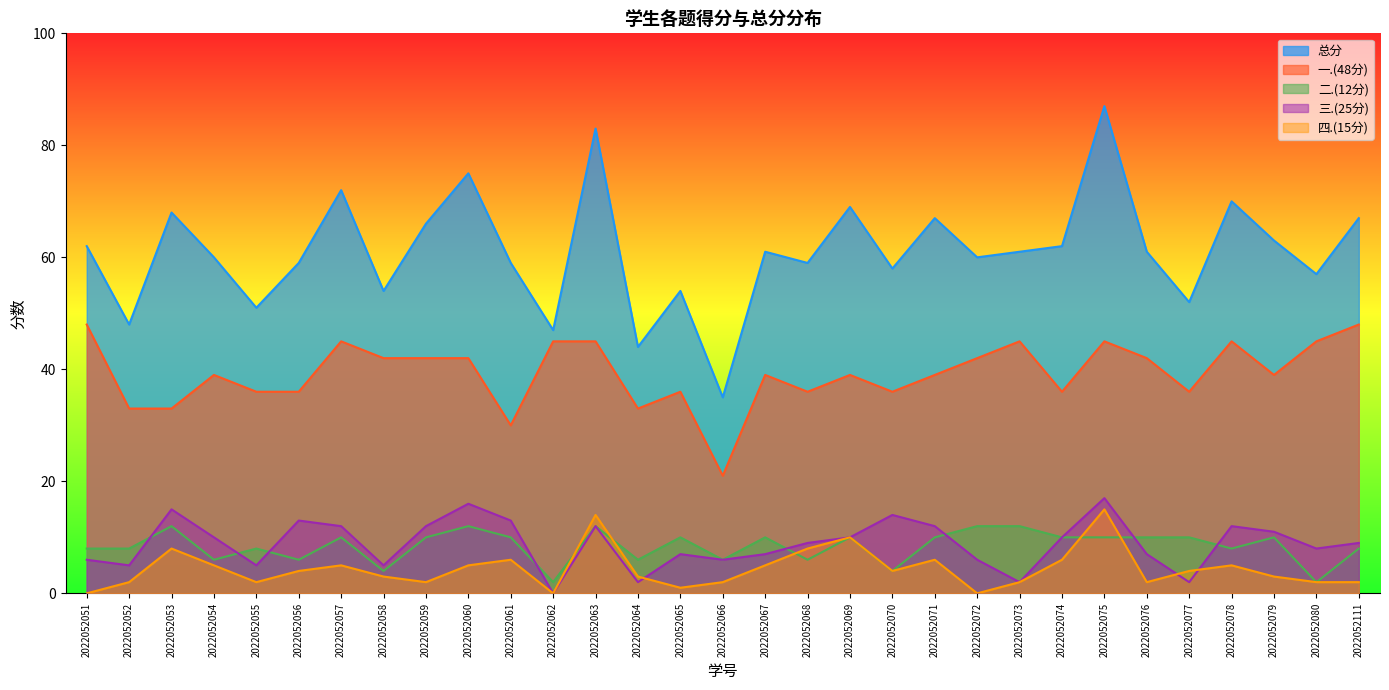

Reading left to right, extract all data points from this chart.

总分: 2022052051=62	2022052052=48	2022052053=68	2022052054=60	2022052055=51	2022052056=59	2022052057=72	2022052058=54	2022052059=66	2022052060=75	2022052061=59	2022052062=47	2022052063=83	2022052064=44	2022052065=54	2022052066=35	2022052067=61	2022052068=59	2022052069=69	2022052070=58	2022052071=67	2022052072=60	2022052073=61	2022052074=62	2022052075=87	2022052076=61	2022052077=52	2022052078=70	2022052079=63	2022052080=57	2022052111=67
一.(48分): 2022052051=48	2022052052=33	2022052053=33	2022052054=39	2022052055=36	2022052056=36	2022052057=45	2022052058=42	2022052059=42	2022052060=42	2022052061=30	2022052062=45	2022052063=45	2022052064=33	2022052065=36	2022052066=21	2022052067=39	2022052068=36	2022052069=39	2022052070=36	2022052071=39	2022052072=42	2022052073=45	2022052074=36	2022052075=45	2022052076=42	2022052077=36	2022052078=45	2022052079=39	2022052080=45	2022052111=48
二.(12分): 2022052051=8	2022052052=8	2022052053=12	2022052054=6	2022052055=8	2022052056=6	2022052057=10	2022052058=4	2022052059=10	2022052060=12	2022052061=10	2022052062=2	2022052063=12	2022052064=6	2022052065=10	2022052066=6	2022052067=10	2022052068=6	2022052069=10	2022052070=4	2022052071=10	2022052072=12	2022052073=12	2022052074=10	2022052075=10	2022052076=10	2022052077=10	2022052078=8	2022052079=10	2022052080=2	2022052111=8
三.(25分): 2022052051=6	2022052052=5	2022052053=15	2022052054=10	2022052055=5	2022052056=13	2022052057=12	2022052058=5	2022052059=12	2022052060=16	2022052061=13	2022052062=0	2022052063=12	2022052064=2	2022052065=7	2022052066=6	2022052067=7	2022052068=9	2022052069=10	2022052070=14	2022052071=12	2022052072=6	2022052073=2	2022052074=10	2022052075=17	2022052076=7	2022052077=2	2022052078=12	2022052079=11	2022052080=8	2022052111=9
四.(15分): 2022052051=0	2022052052=2	2022052053=8	2022052054=5	2022052055=2	2022052056=4	2022052057=5	2022052058=3	2022052059=2	2022052060=5	2022052061=6	2022052062=0	2022052063=14	2022052064=3	2022052065=1	2022052066=2	2022052067=5	2022052068=8	2022052069=10	2022052070=4	2022052071=6	2022052072=0	2022052073=2	2022052074=6	2022052075=15	2022052076=2	2022052077=4	2022052078=5	2022052079=3	2022052080=2	2022052111=2